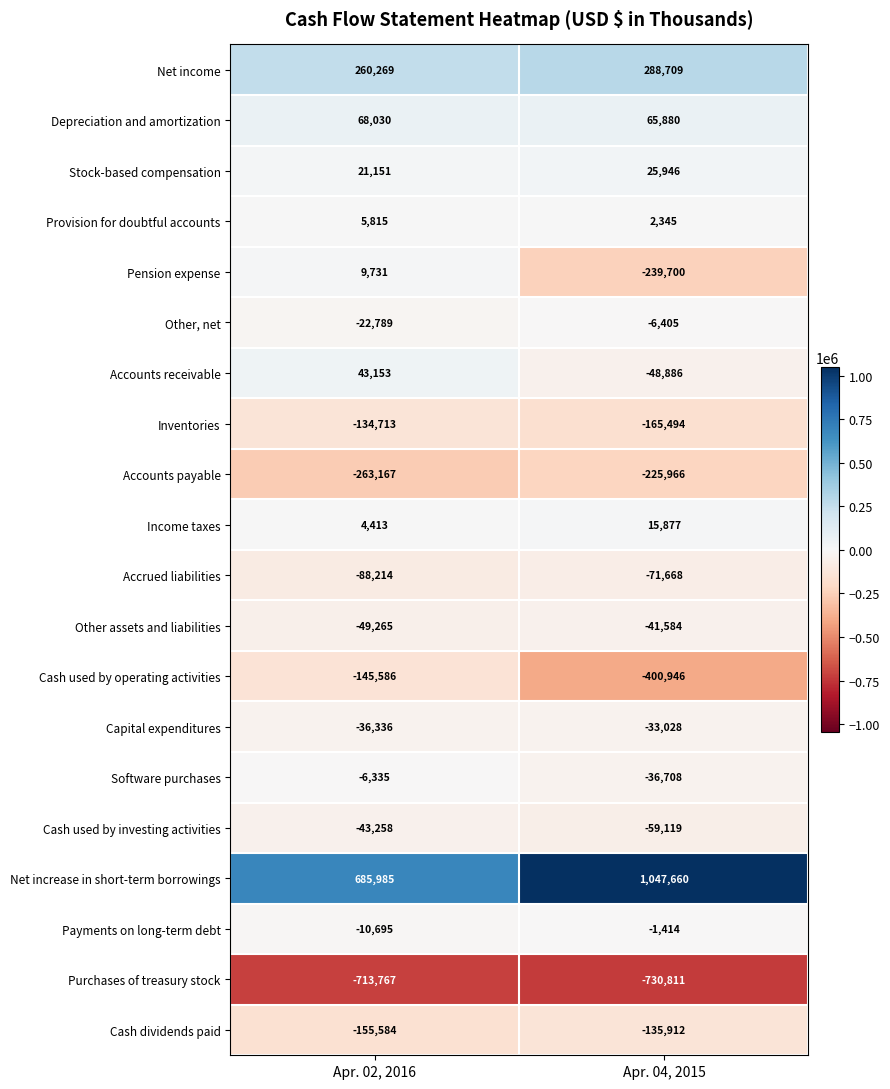

What is the sum of all Cash dividends paid values?

-291496